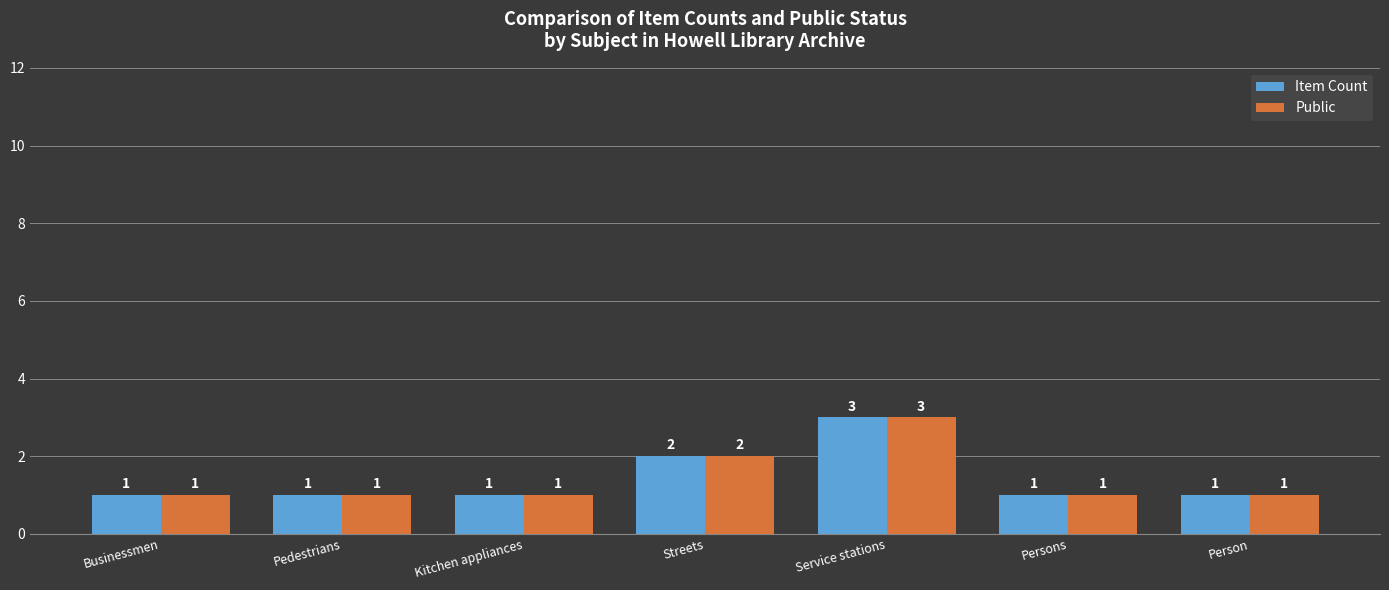

What are all the series names shown in the legend?

Item Count, Public